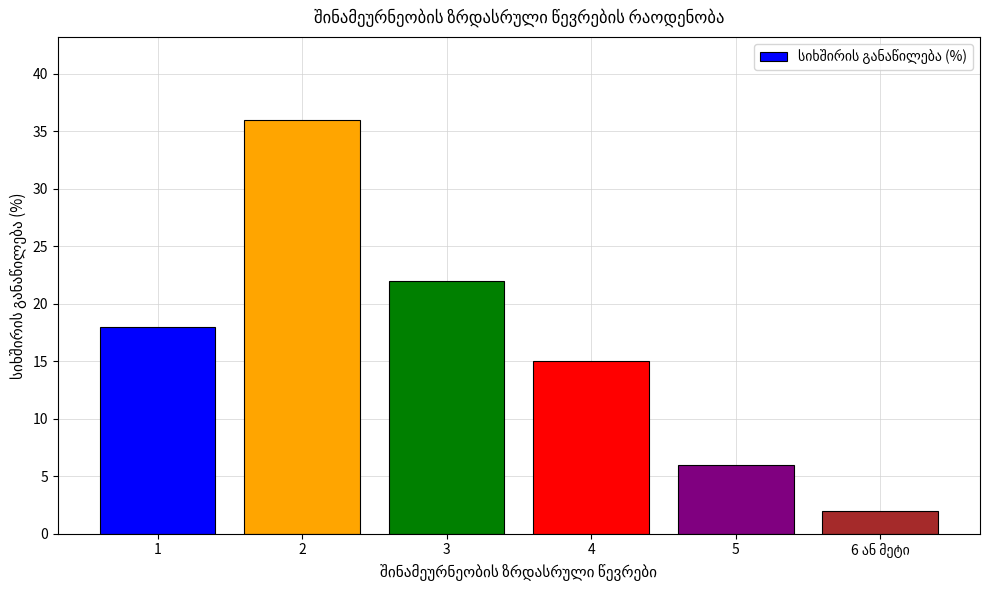

Is it true that the value at 1 is 10?

False